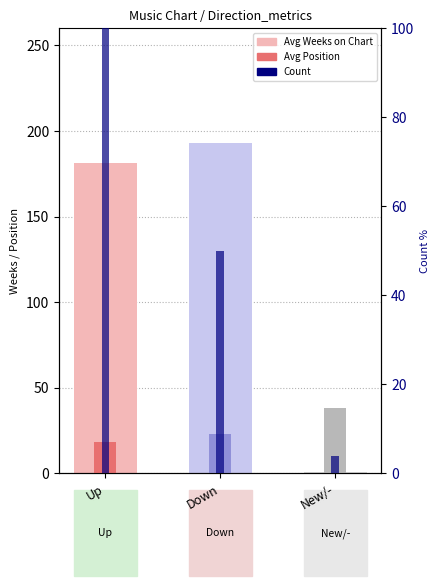

Rank the series by their maximum value, from lowest to highest.

Avg Position, Count %, Avg Weeks on Chart